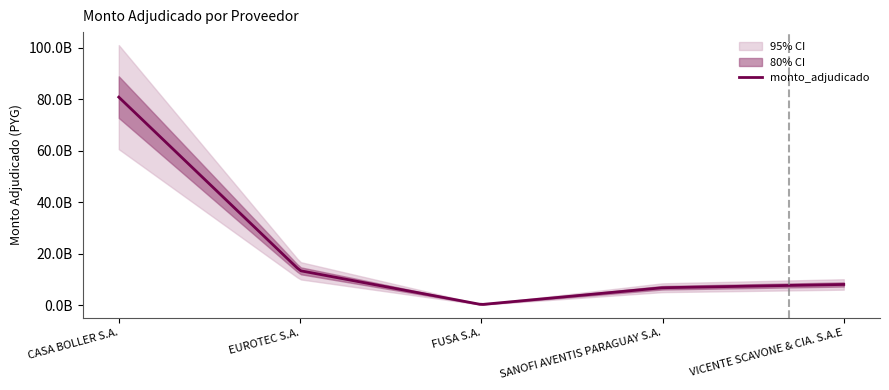

What value does the data have at FUSA S.A., to the nearest 50?

317160000